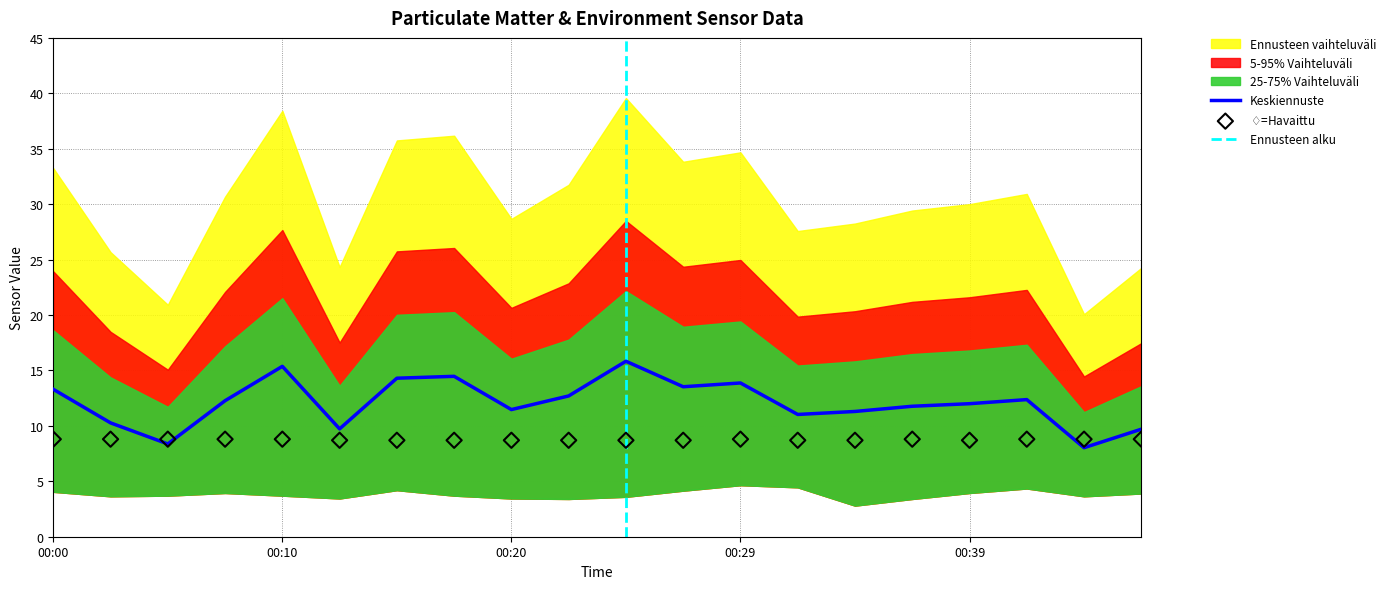

Is it true that Keskiennuste equals 13.9 at 00:29?

True